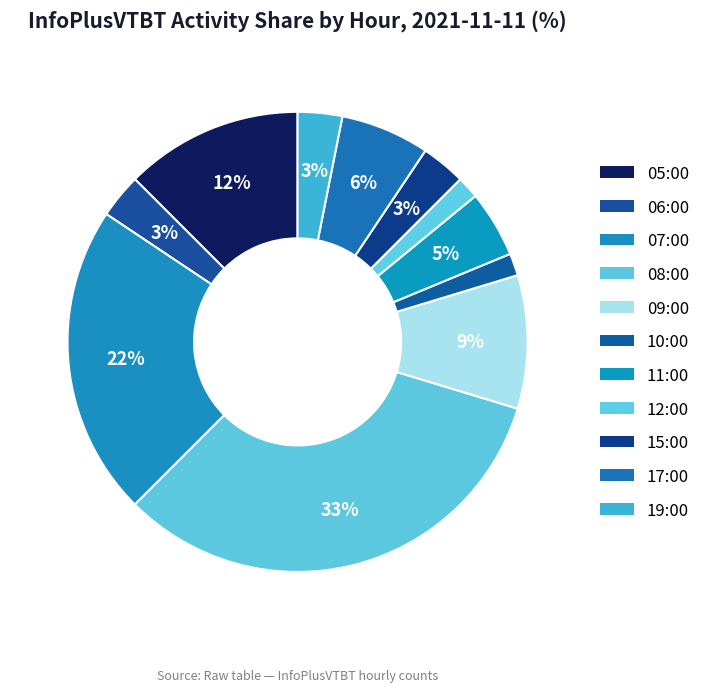

How much of the chart is everything except 11:00?

95.3%